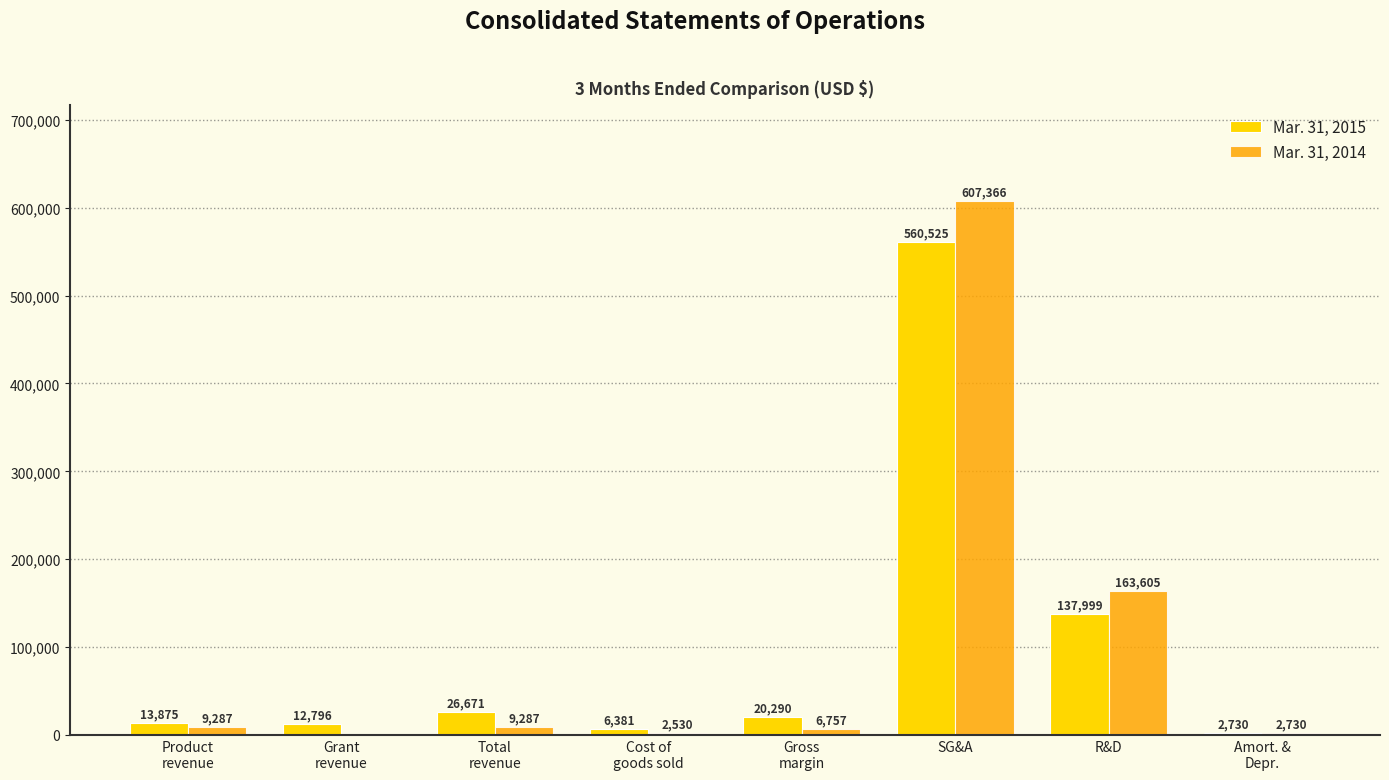

What is the difference between the Mar. 31, 2015 values at Total
revenue and Cost of
goods sold?

20290